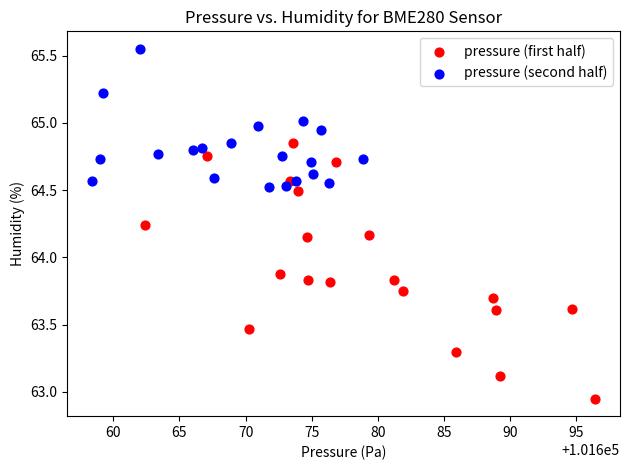

Which series contains the lowest Y value?

pressure (first half)